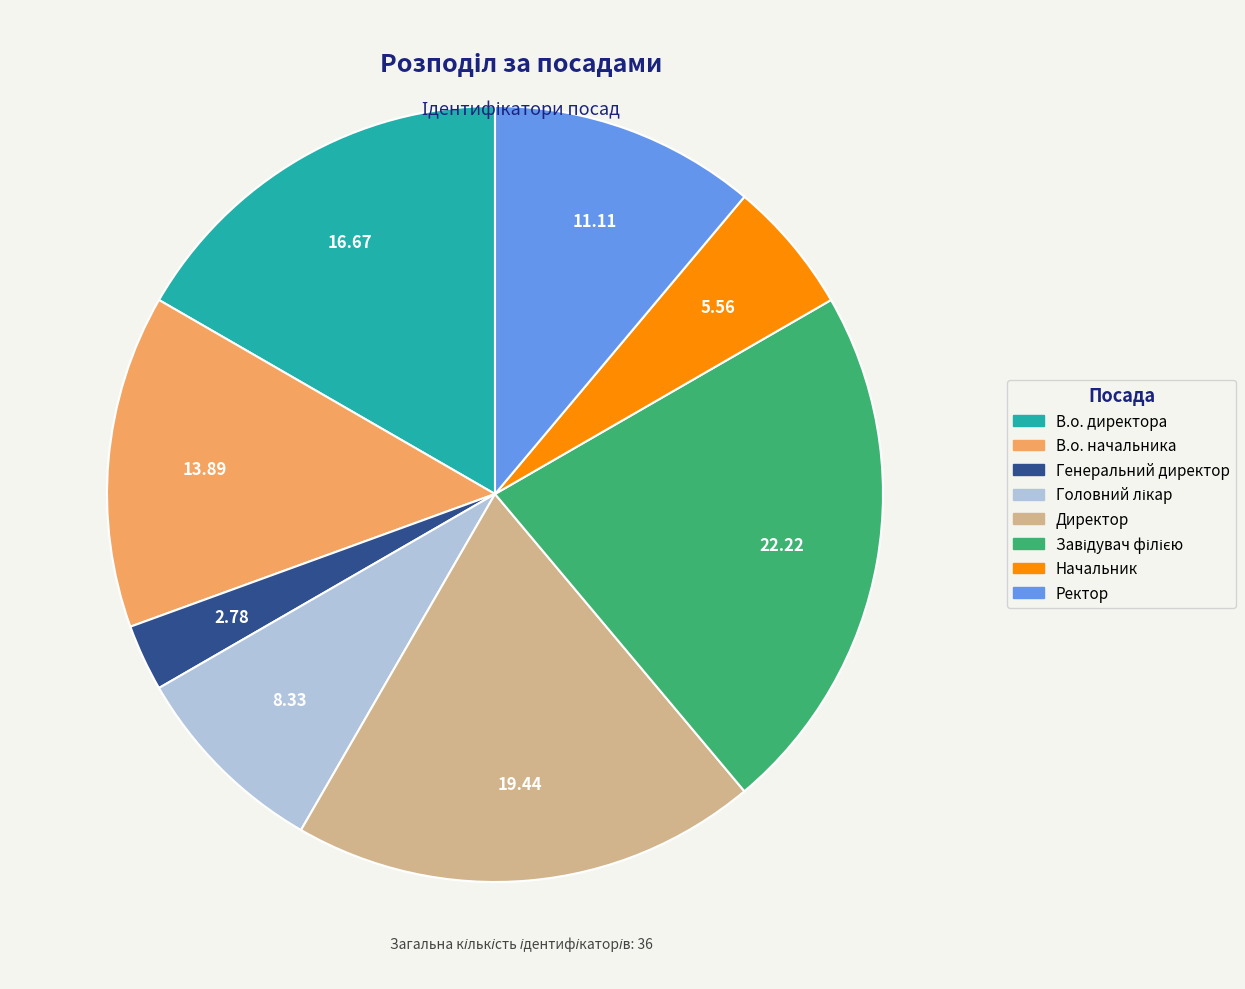

Does any single category account for the majority?

No